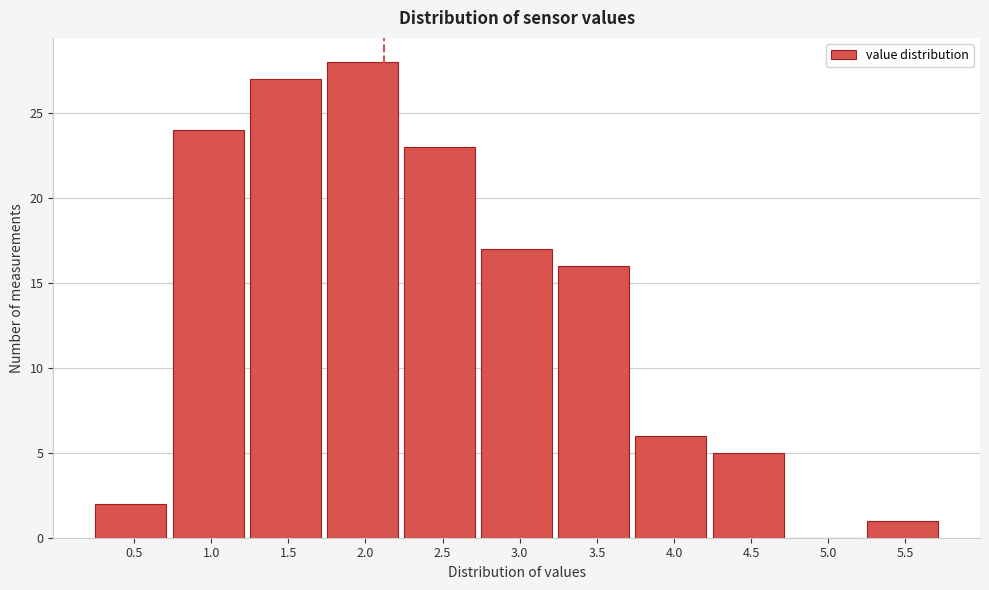

Reading right to left, list all the values displayed in this chart.

5.5=1	5.0=0	4.5=5	4.0=6	3.5=16	3.0=17	2.5=23	2.0=28	1.5=27	1.0=24	0.5=2